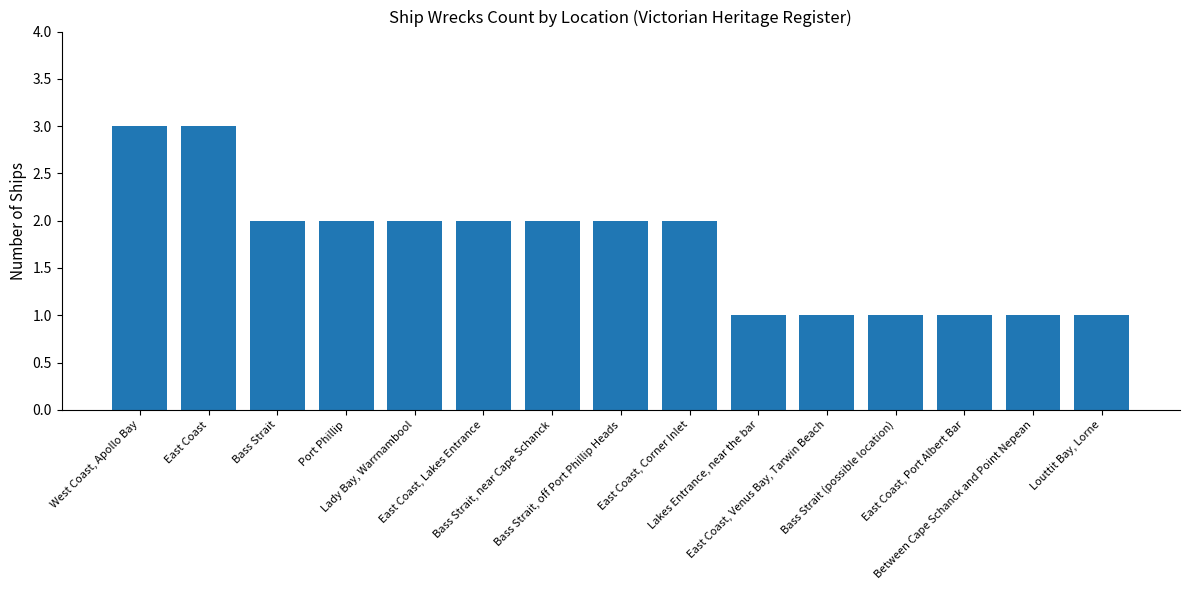

How many series are shown in this chart?

1